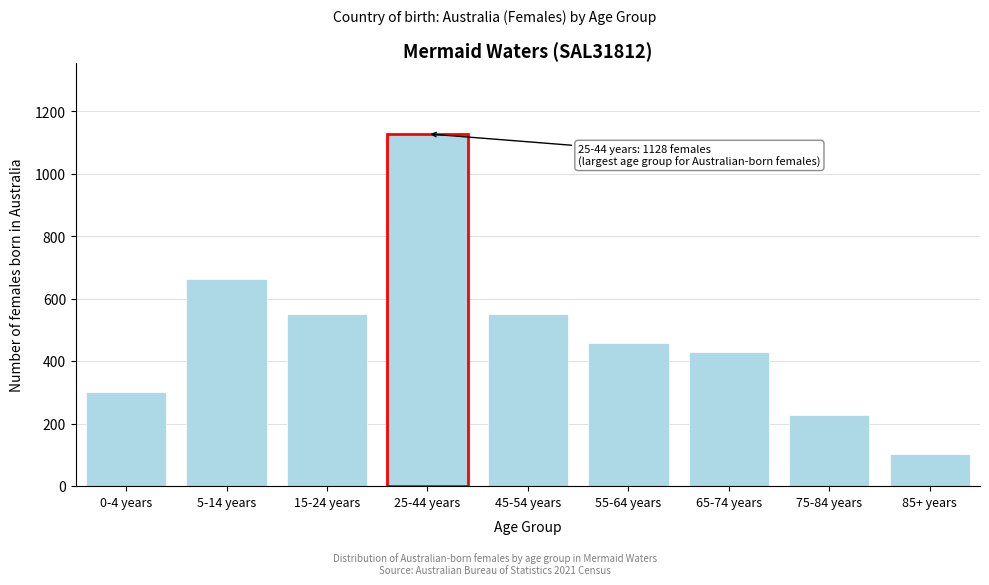

Reading left to right, list all the values displayed in this chart.

303	662	552	1128	552	459	429	229	103